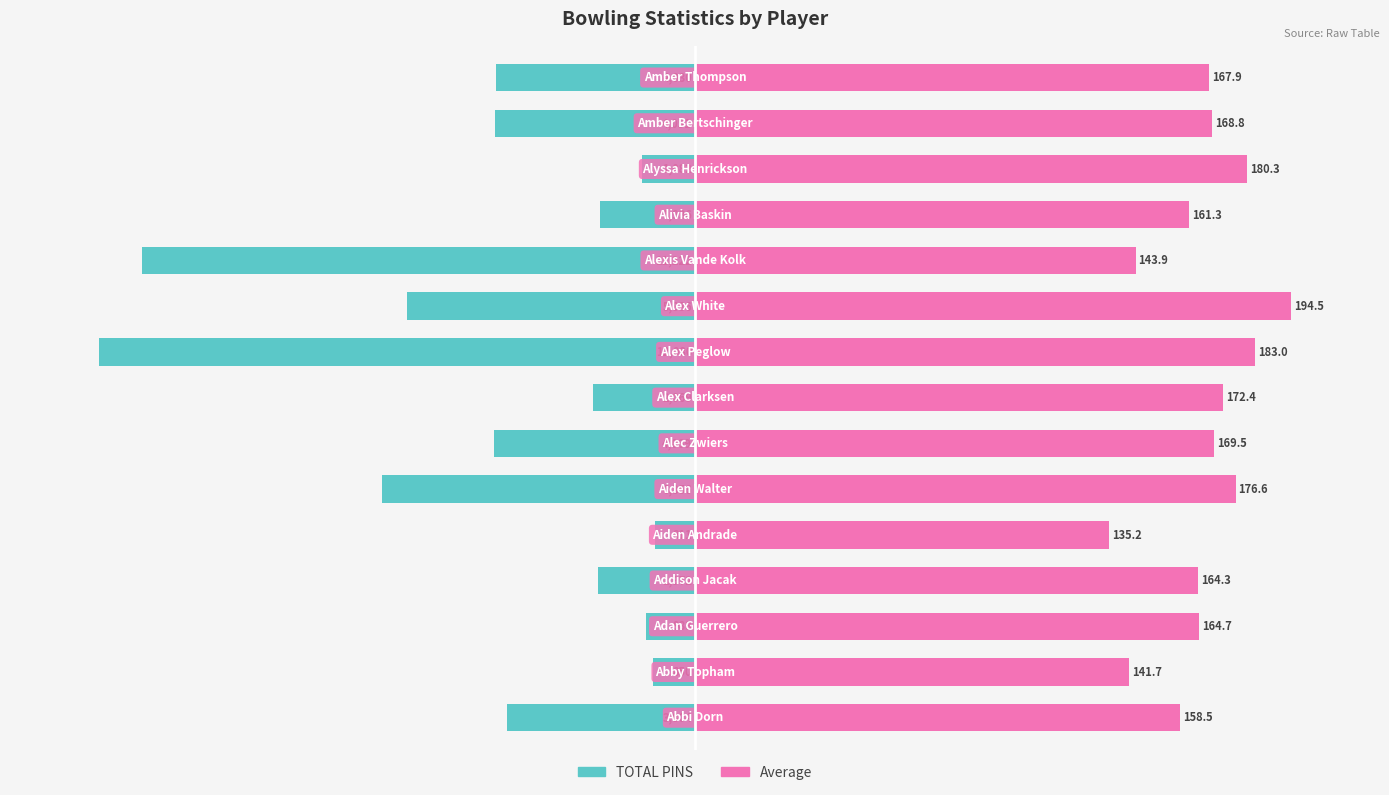

Is the value of TOTAL PINS at 1 greater than the value of Average at 13?

No